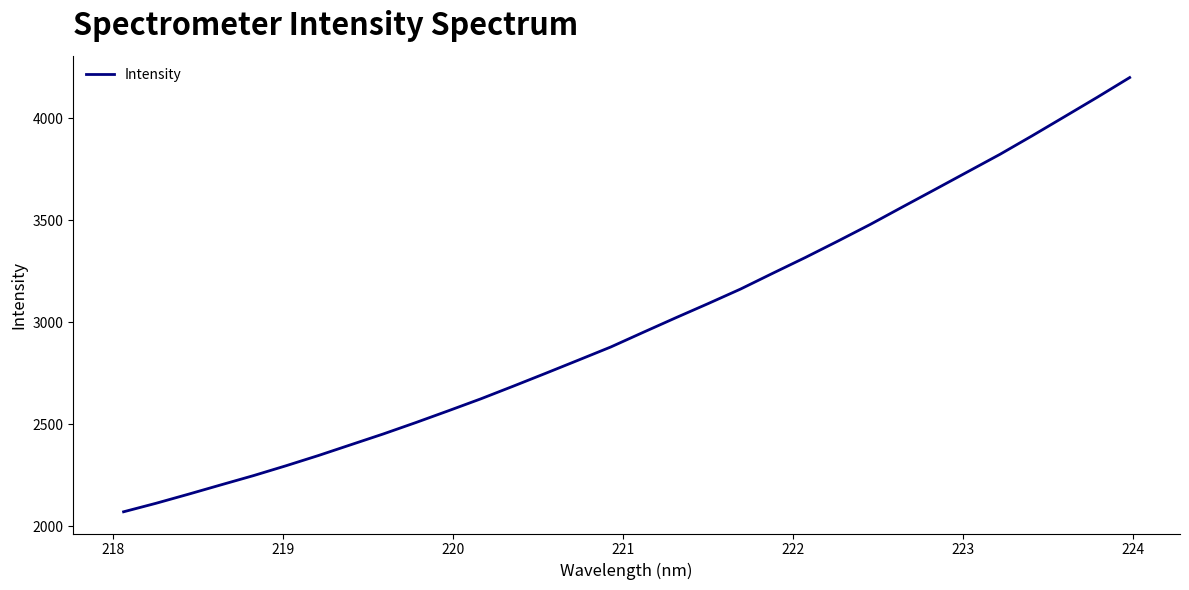

What is the difference between the maximum and minimum values?

2127.3